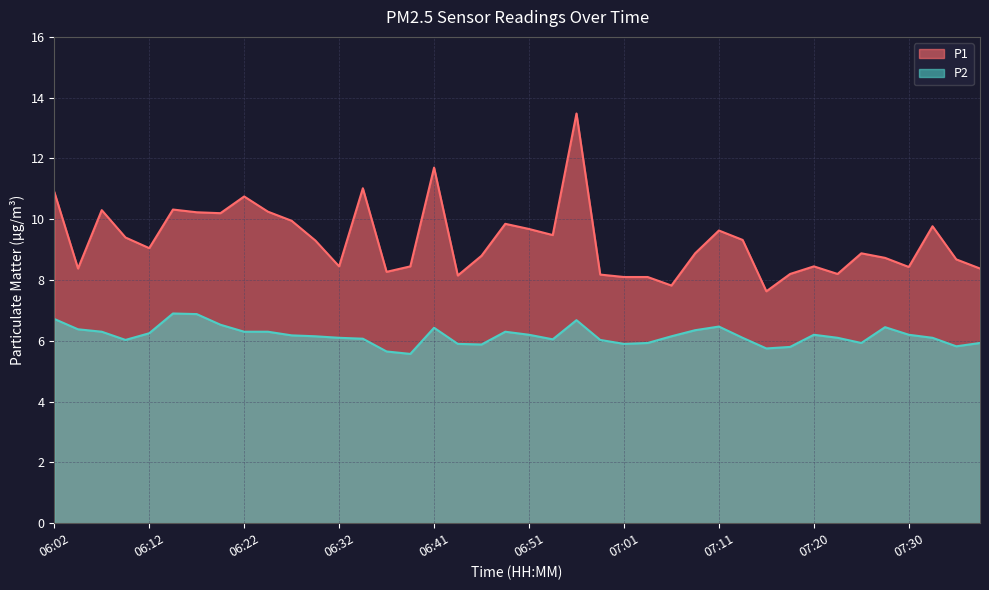

True or false: P1 and P2 intersect in this chart.

False